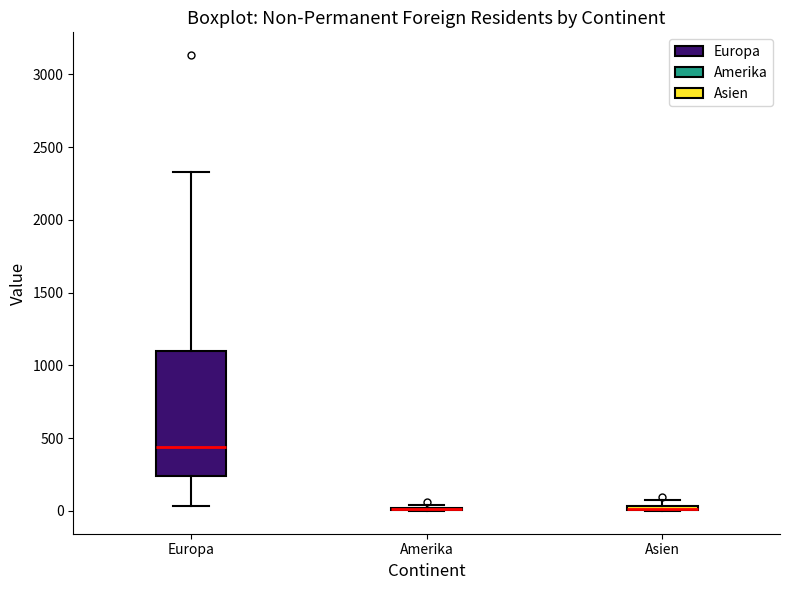

Comparing the boxes themselves (not the whiskers), which one is the tallest?

Europa